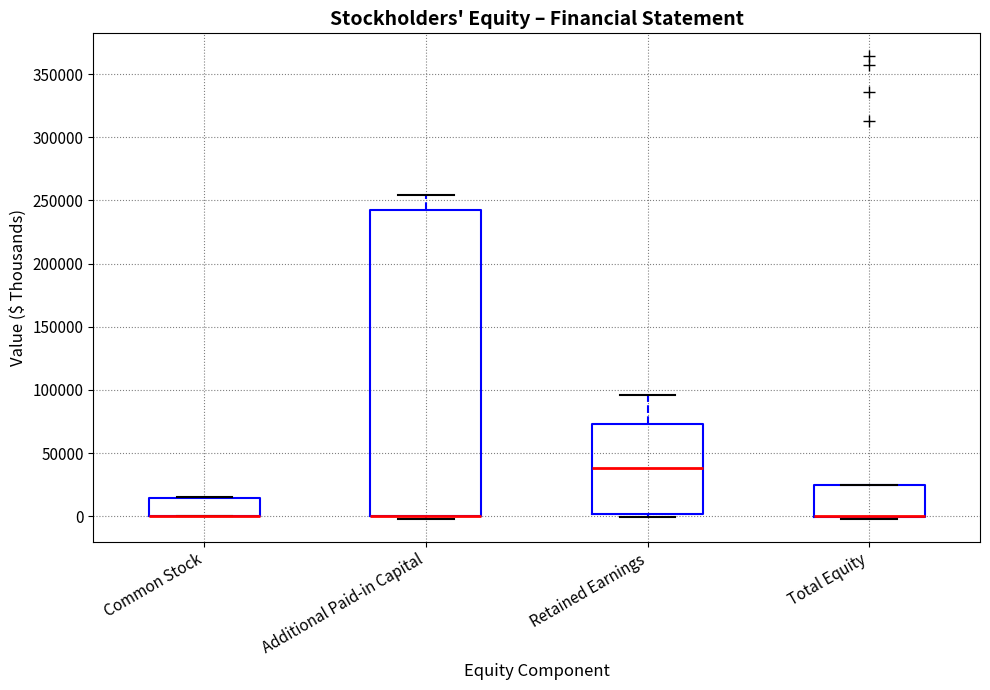

Comparing the boxes themselves (not the whiskers), which one is the tallest?

Additional Paid-in Capital